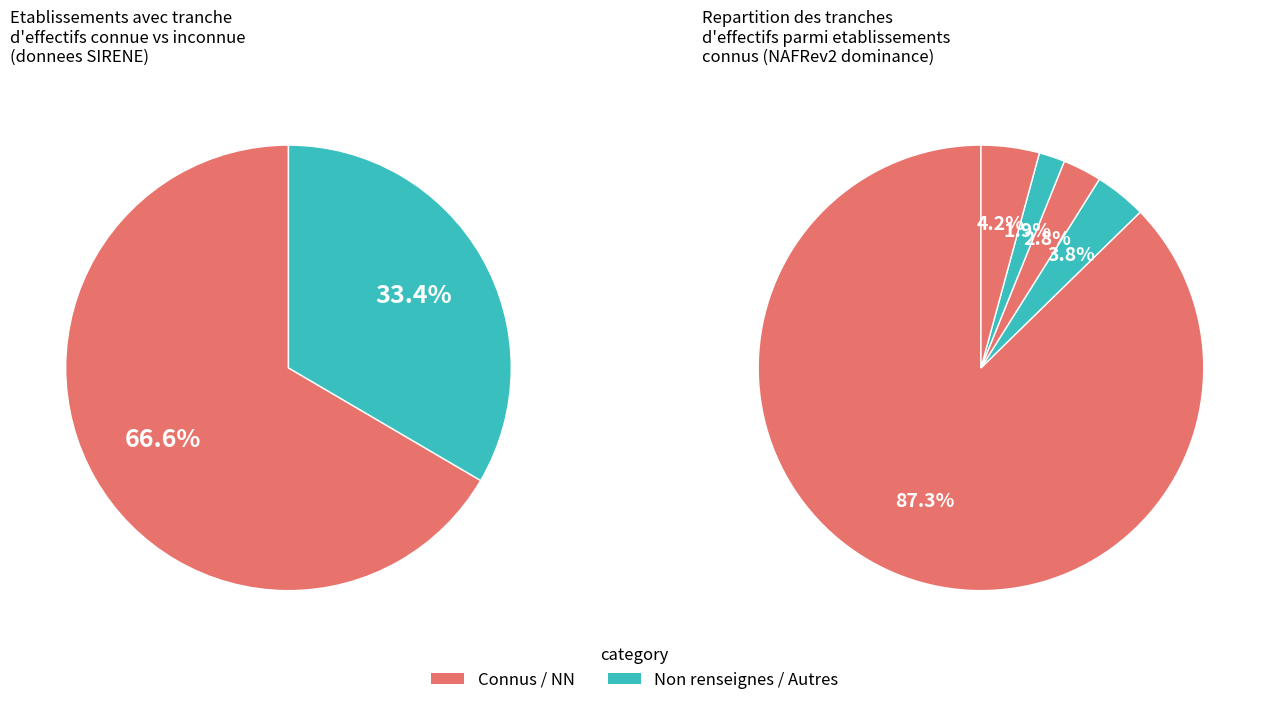

What percentage is the  slice, to the nearest percent?

33%